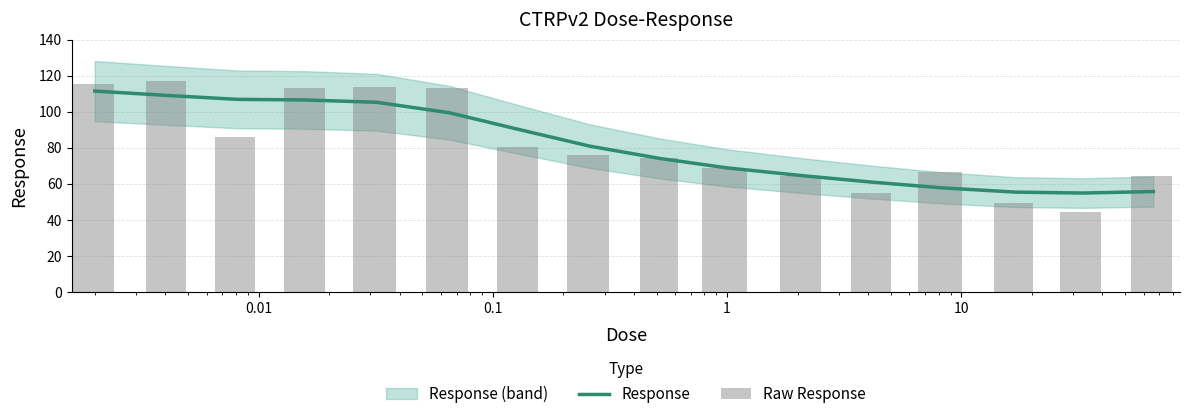

What is the highest value of the Response series?

111.5